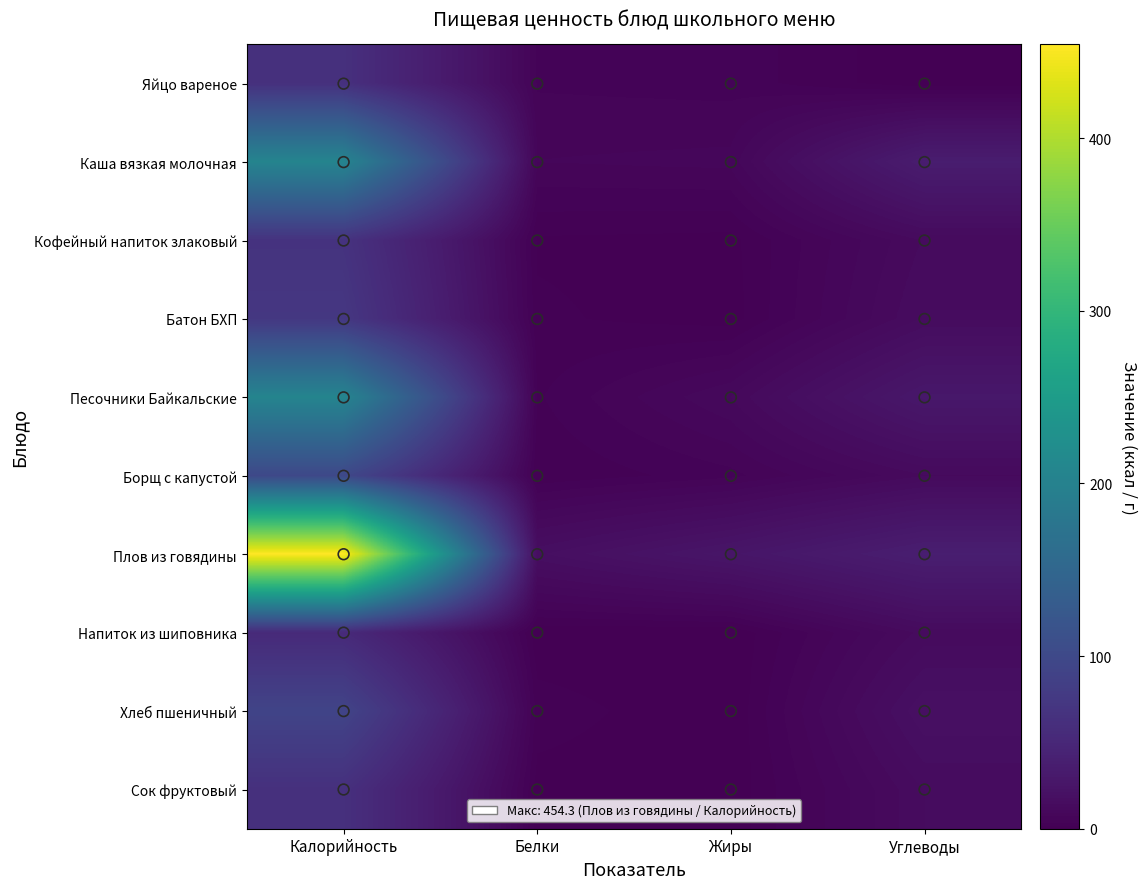

List the series in order of their peak value, lowest first.

Напиток из шиповника, Сок фруктовый, Яйцо вареное, Кофейный напиток злаковый, Батон БХП, Хлеб пшеничный, Борщ с капустой, Каша вязкая молочная, Песочники Байкальские, Плов из говядины